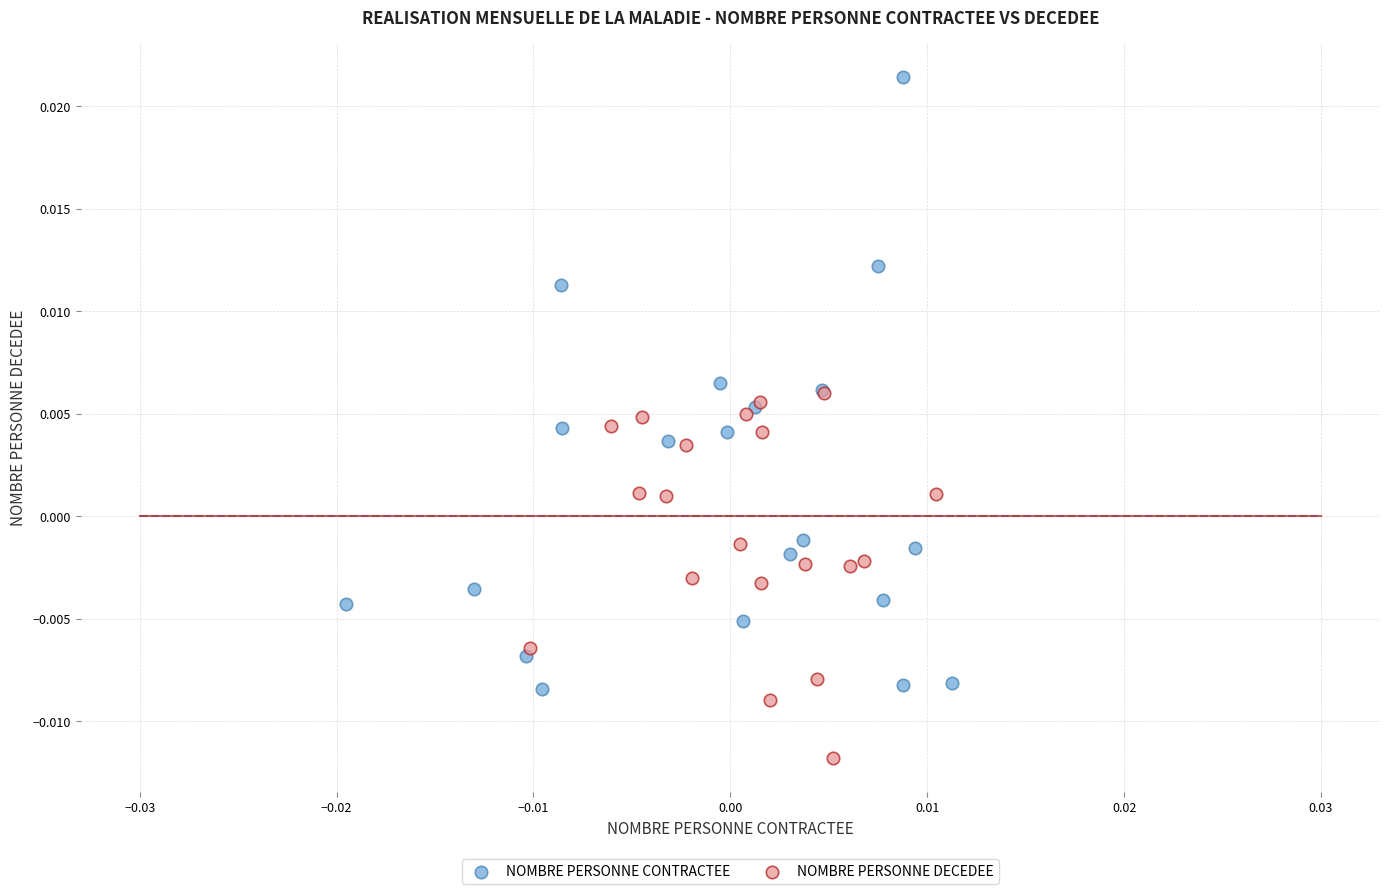

What are all the series names shown in the legend?

NOMBRE PERSONNE CONTRACTEE, NOMBRE PERSONNE DECEDEE